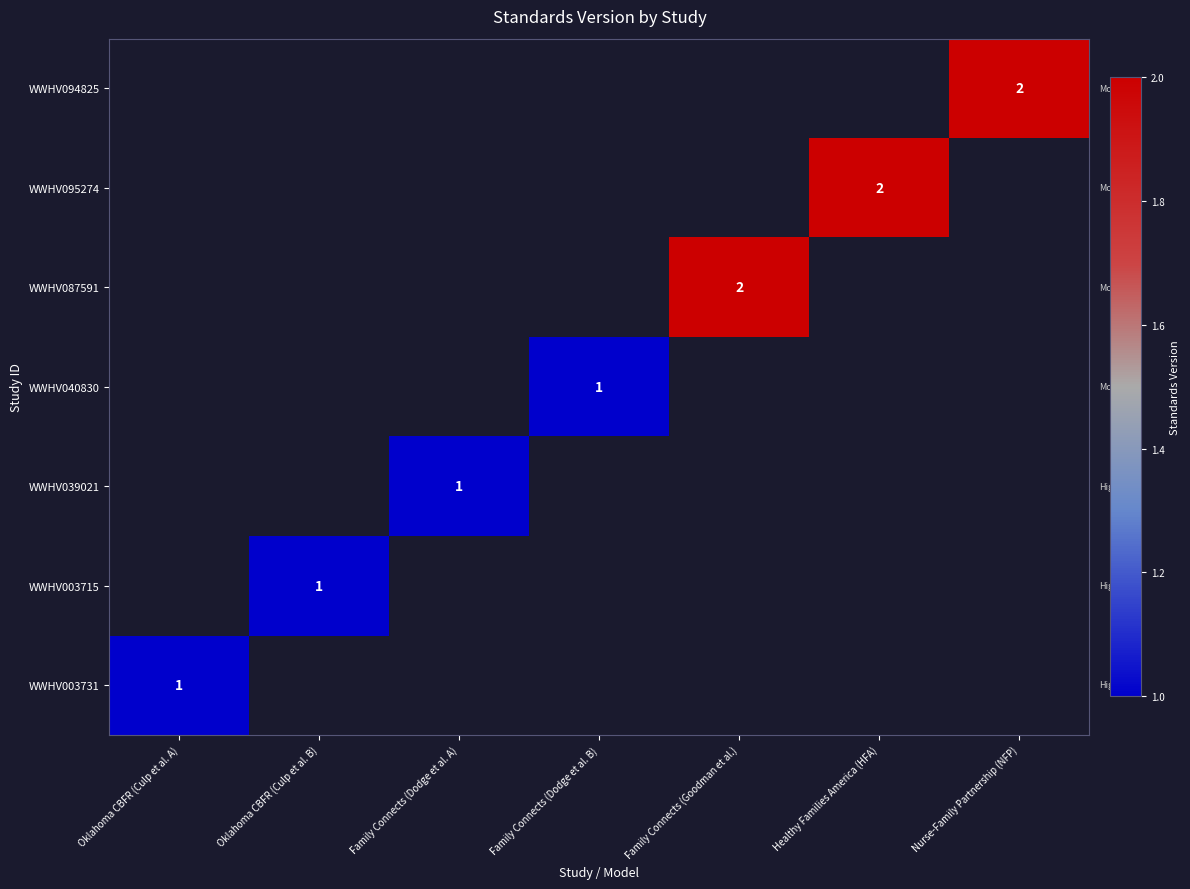

The value of WWHV094825 at Nurse-Family Partnership (NFP) is 1. True or false?

False